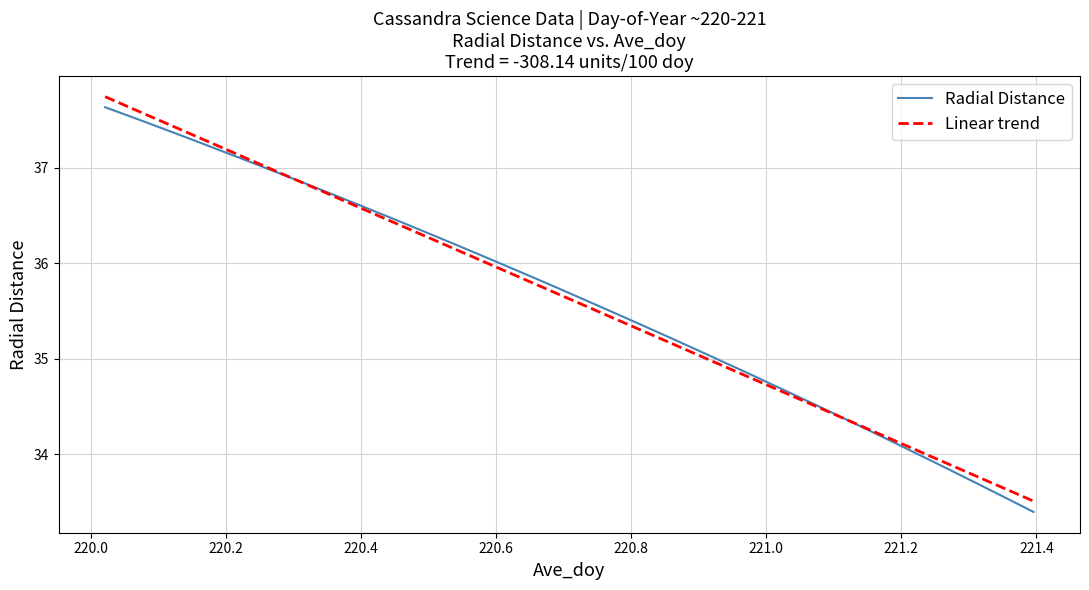

Which series has the largest range (max minus min)?

Radial Distance